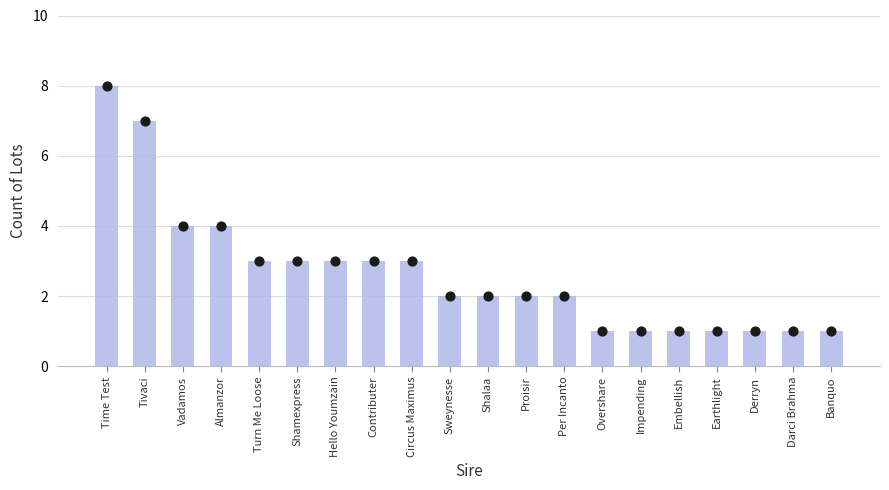

Approximately how many times larger is the value at Banquo compared to Circus Maximus?

0.3